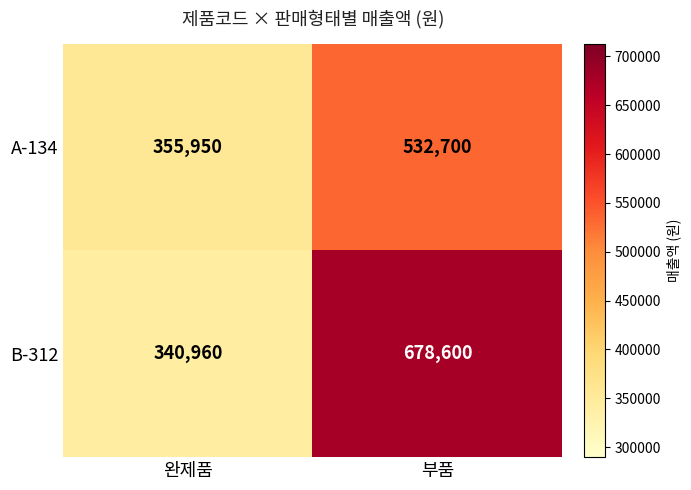

Which series has the largest range (max minus min)?

B-312